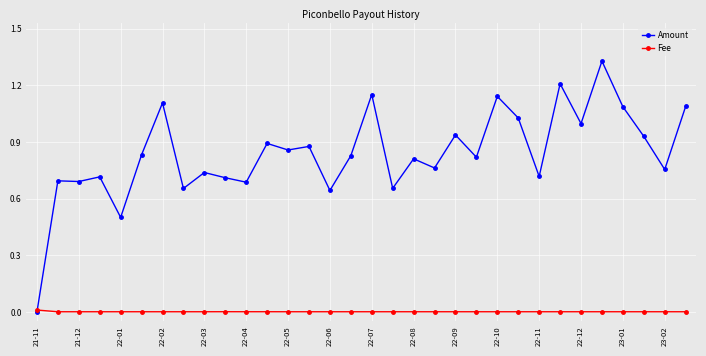

Which series has the largest total across all categories?

Amount